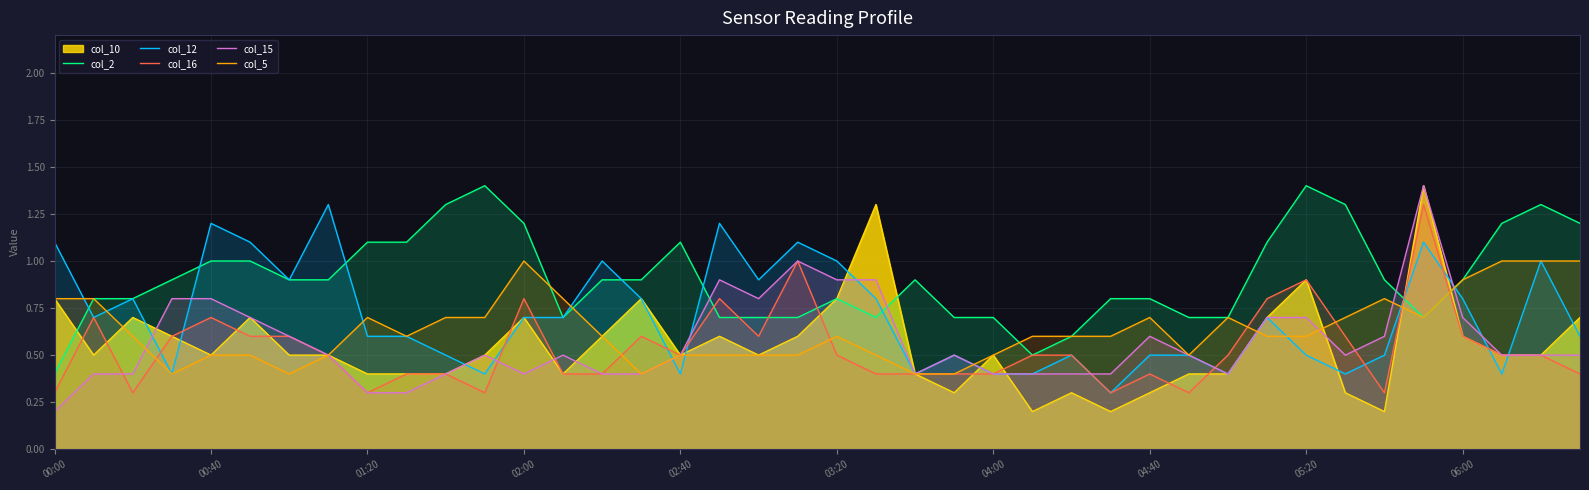

What is the greatest value displayed?

1.4